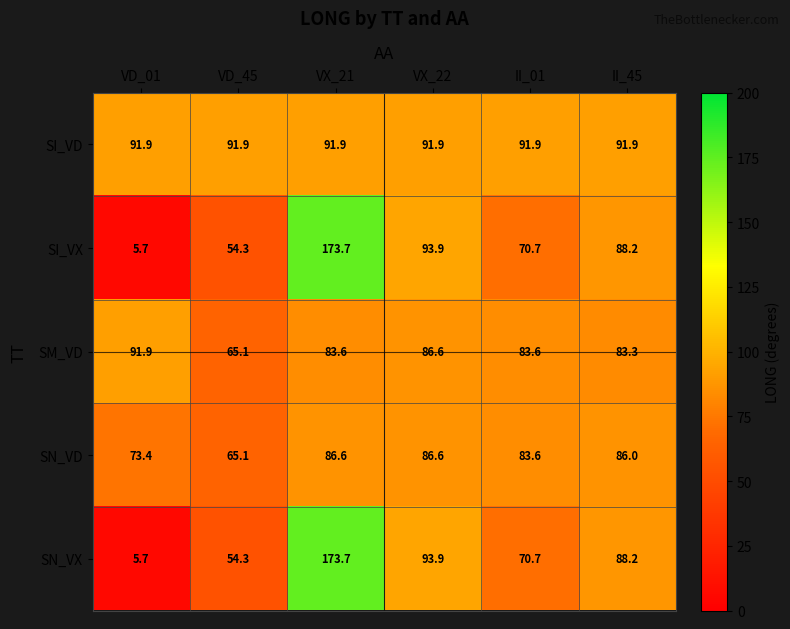

What is the sum of the SN_VX values at VX_22 and VX_21?

267.6